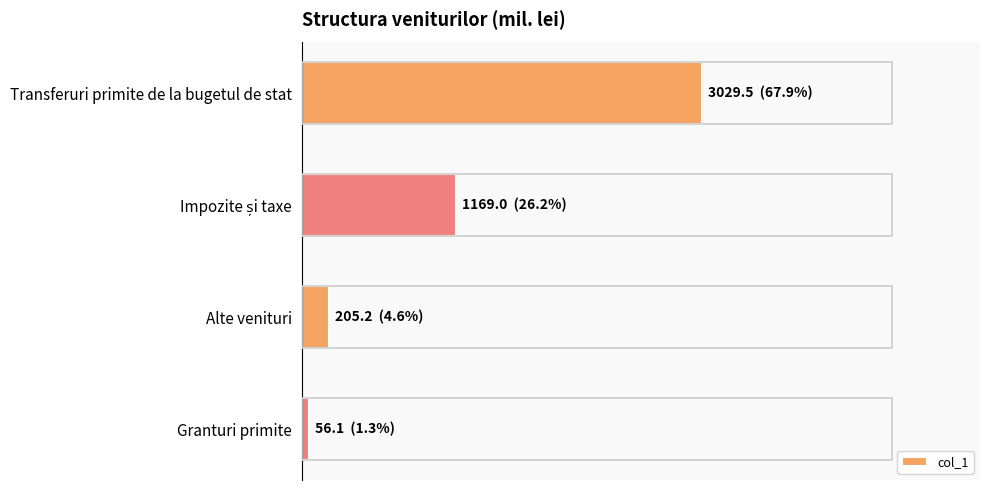

What is the sum of all values?

4459.8